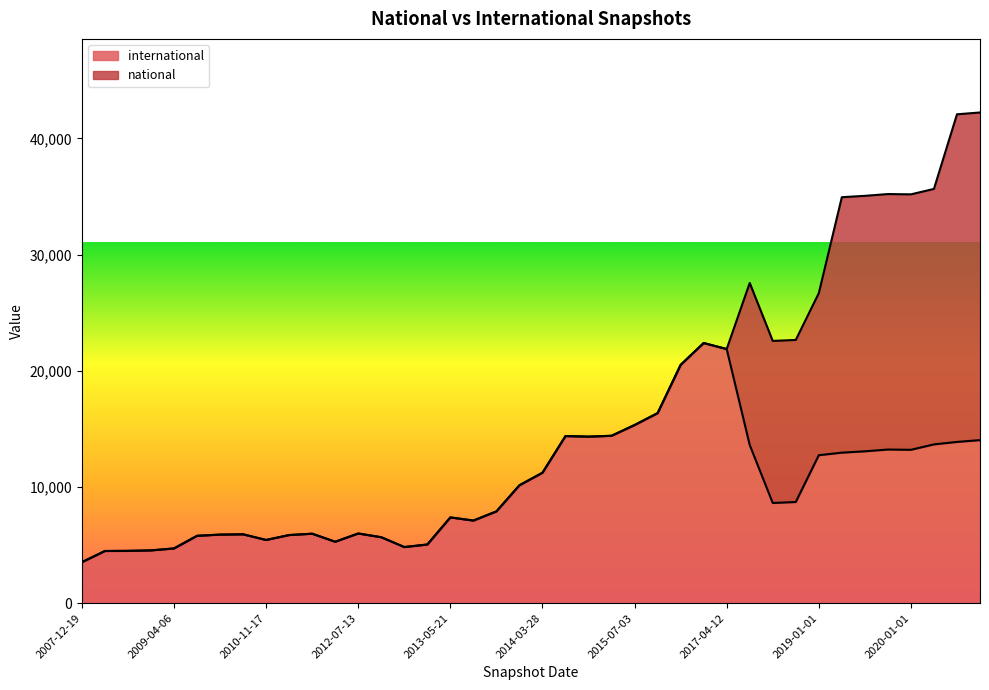

What position from the right is 2009-12-16?

35